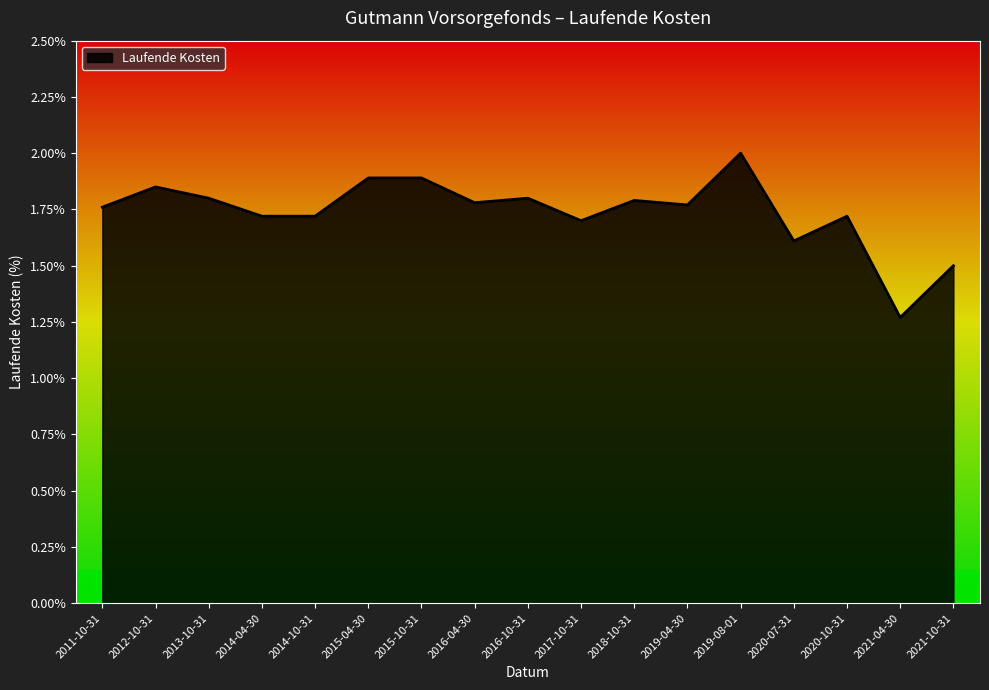

At which category does the chart reach its peak across all series?

2019-08-01